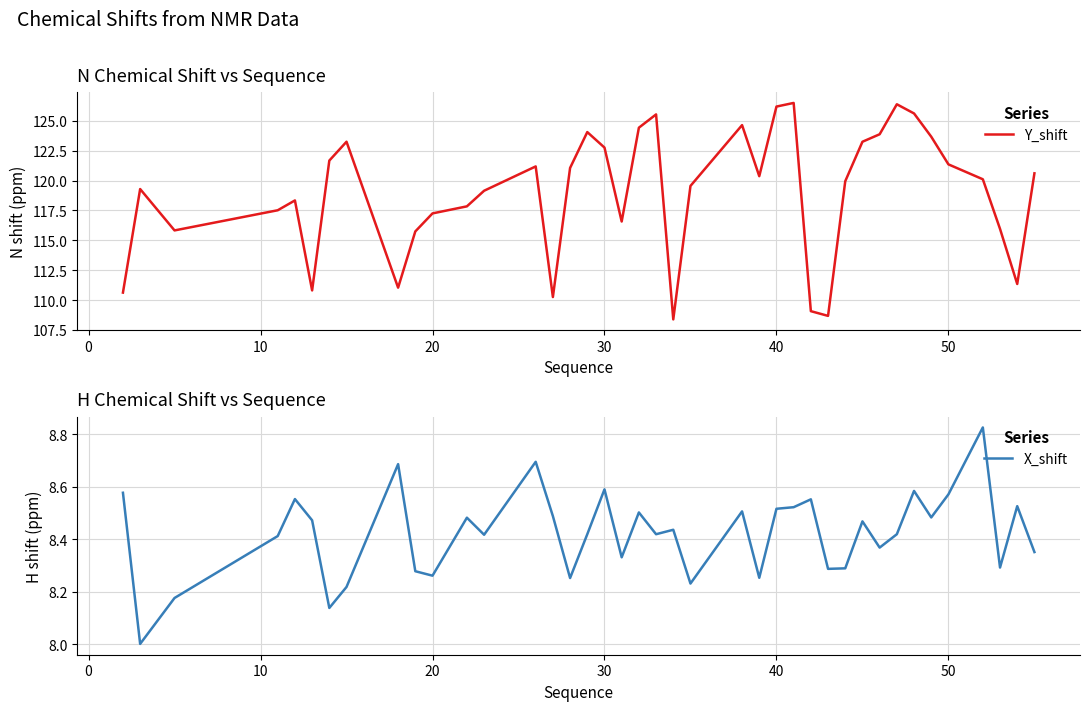

True or false: Y_shift and X_shift intersect in this chart.

False